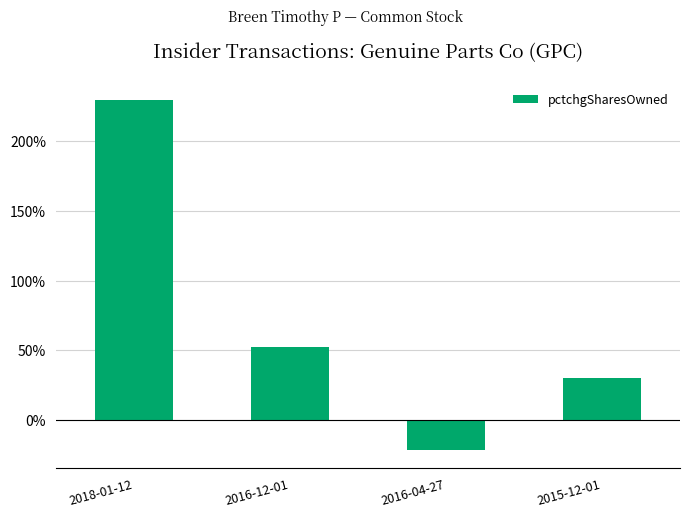

How many bars are there in total?

4